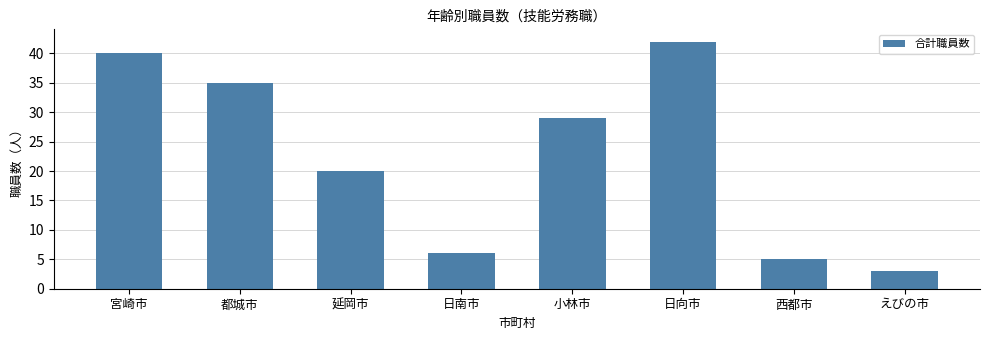

Between 宮崎市 and 小林市, which is larger?

宮崎市